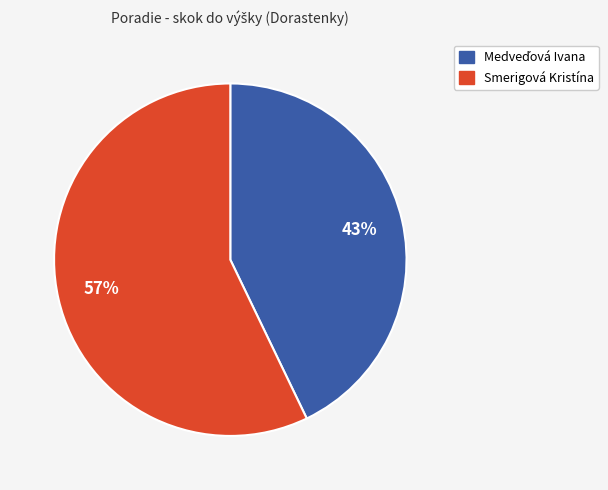

The Smerigová Kristína slice represents 57% of the pie. True or false?

True